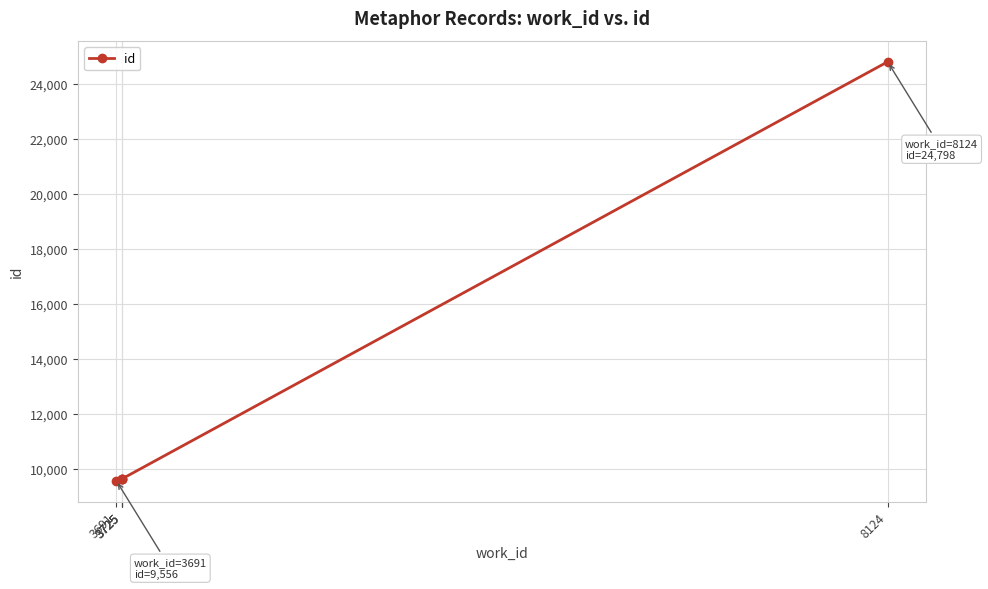

Count the number of data series in this chart.

1